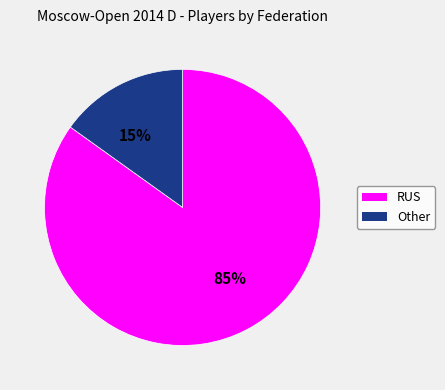

Which category has the biggest portion of the pie?

RUS